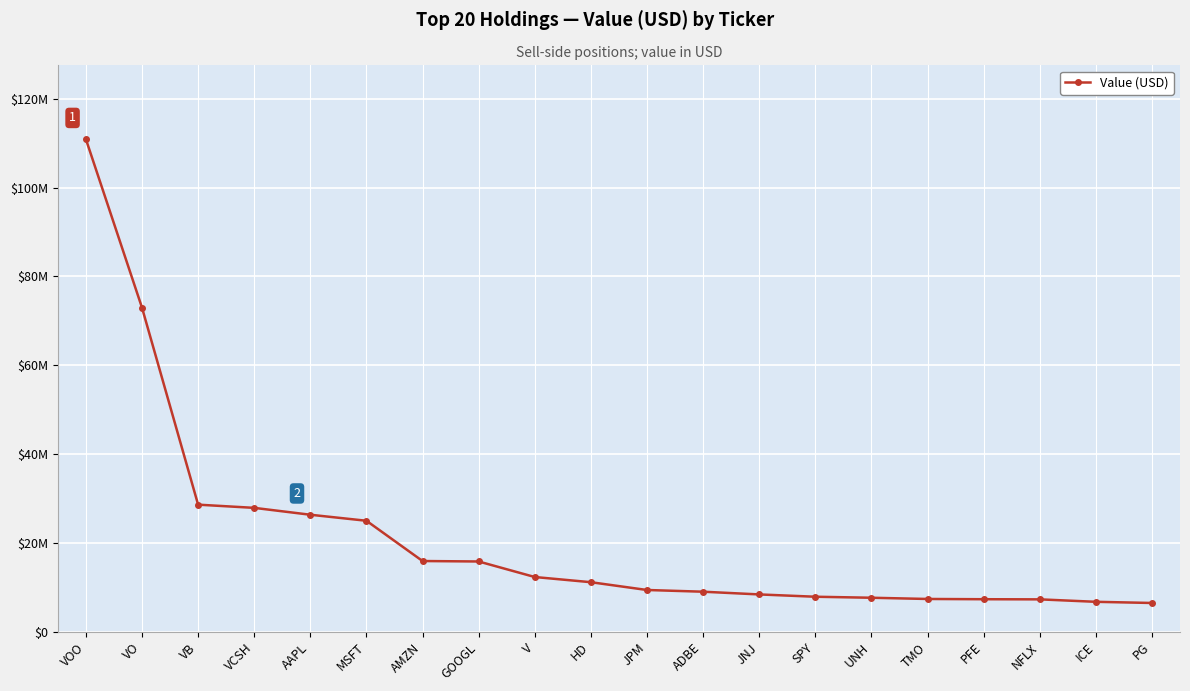

Is it true that the value at TMO is 7439000?

True